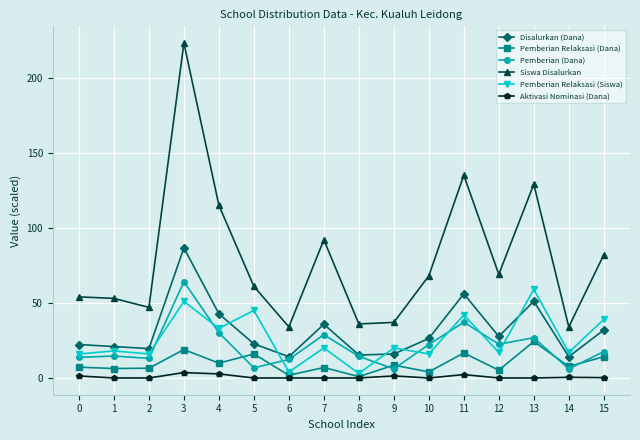

At which category is the sum across all series the highest?

3